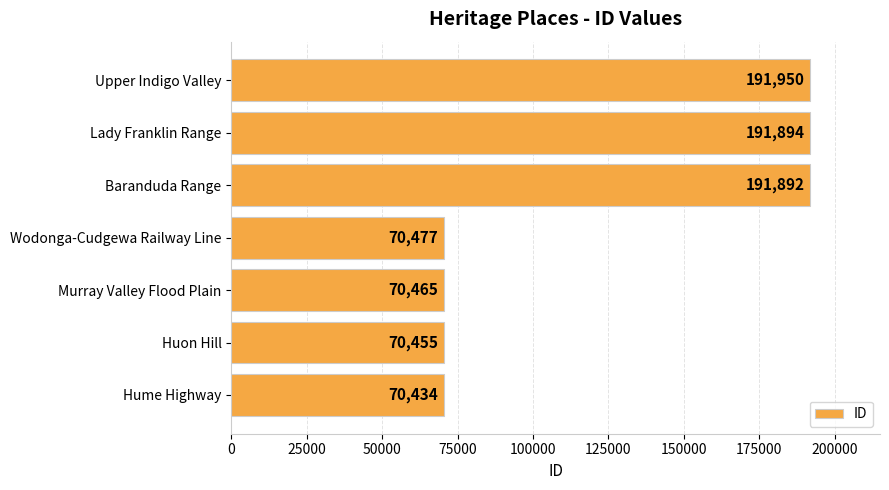

What is the difference between the second highest and minimum values?

121460